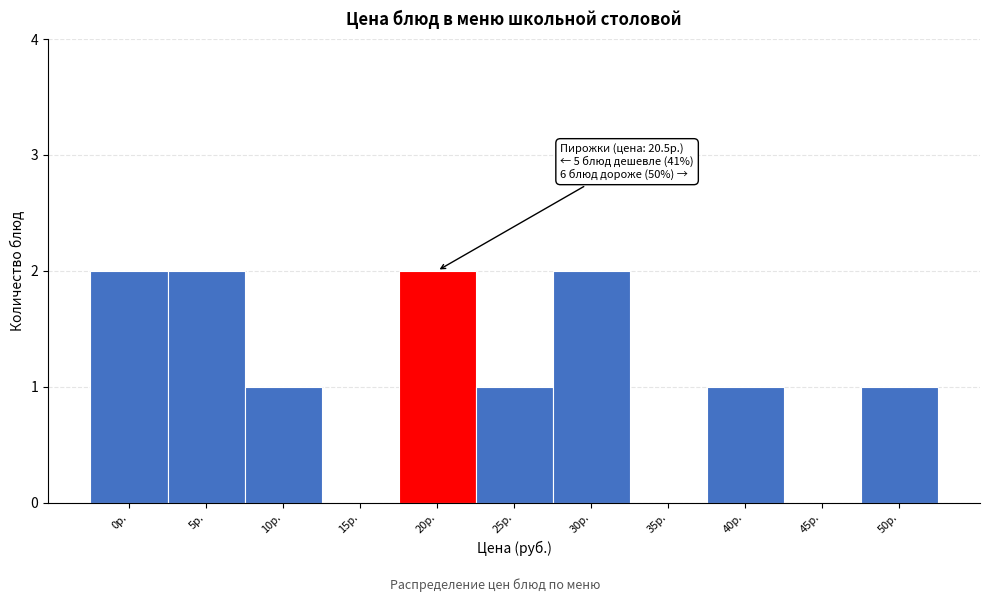

Reading left to right, transcribe all the data shown in this chart.

0р.=2	5р.=2	10р.=1	15р.=0	20р.=2	25р.=1	30р.=2	35р.=0	40р.=1	45р.=0	50р.=1